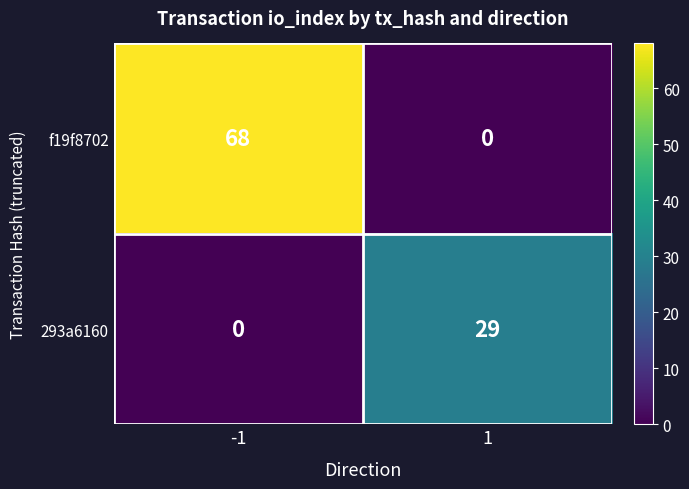

What is the difference between the maximum and minimum values in the 293a6160 series?

29